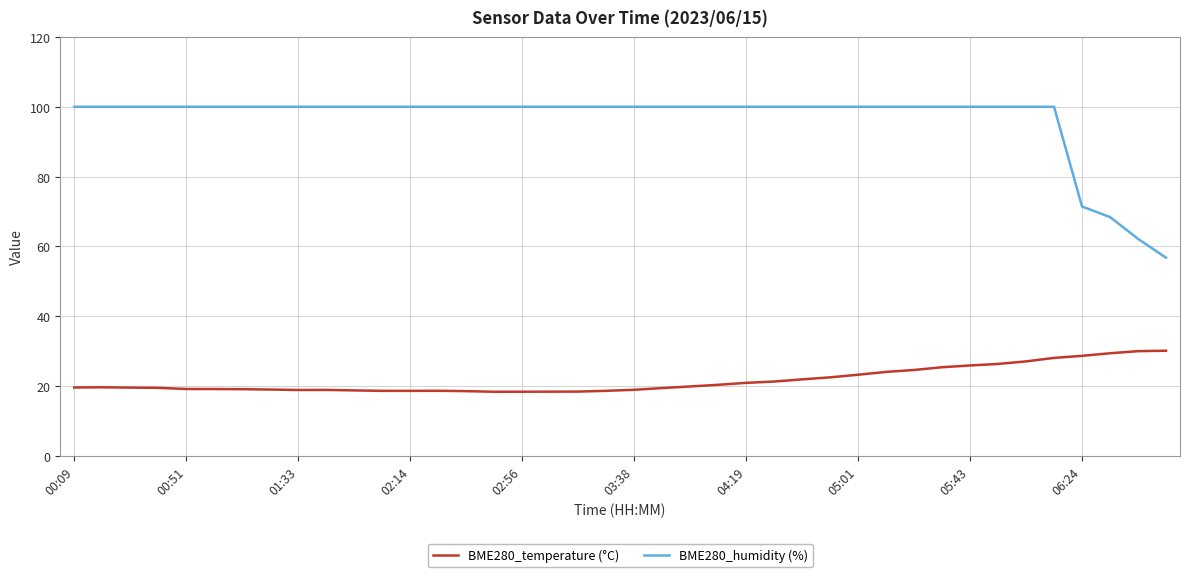

List the series in order of their peak value, lowest first.

BME280_temperature (°C), BME280_humidity (%)